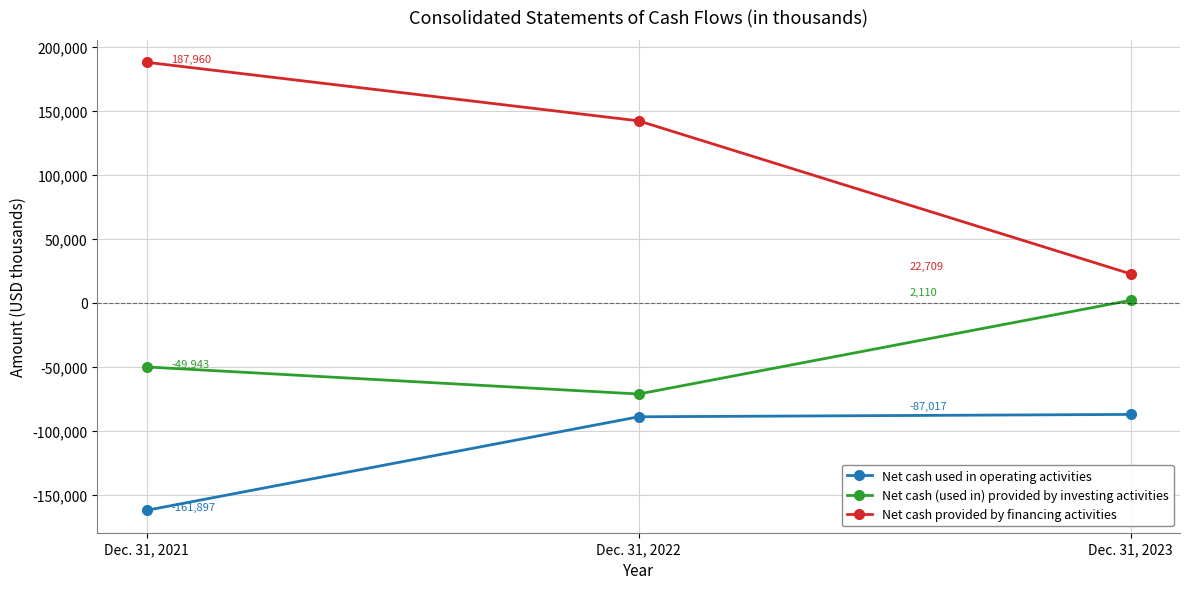

True or false: Net cash (used in) provided by investing activities has a value of -99108 at Dec. 31, 2022.

False